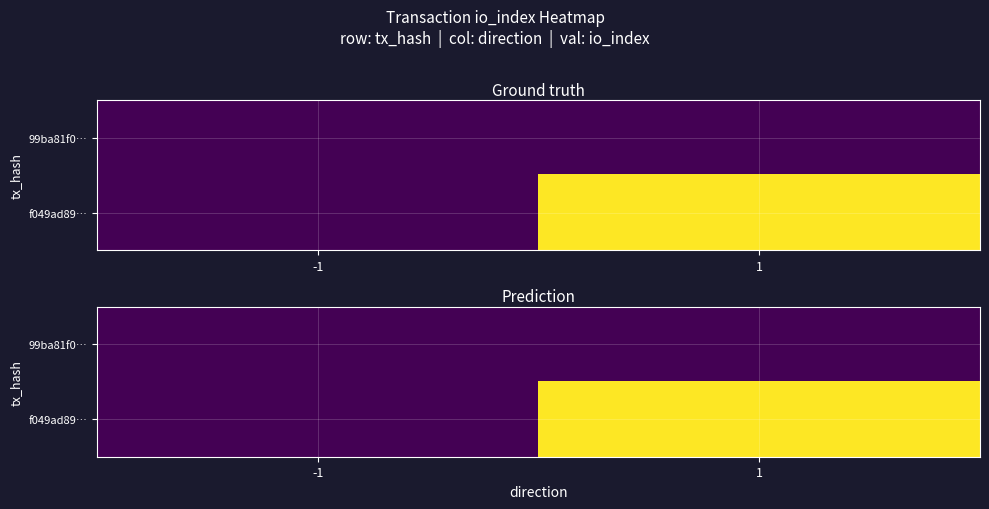

Is the value of f049ad89… at -1 greater than the value of 99ba81f0… at -1?

No